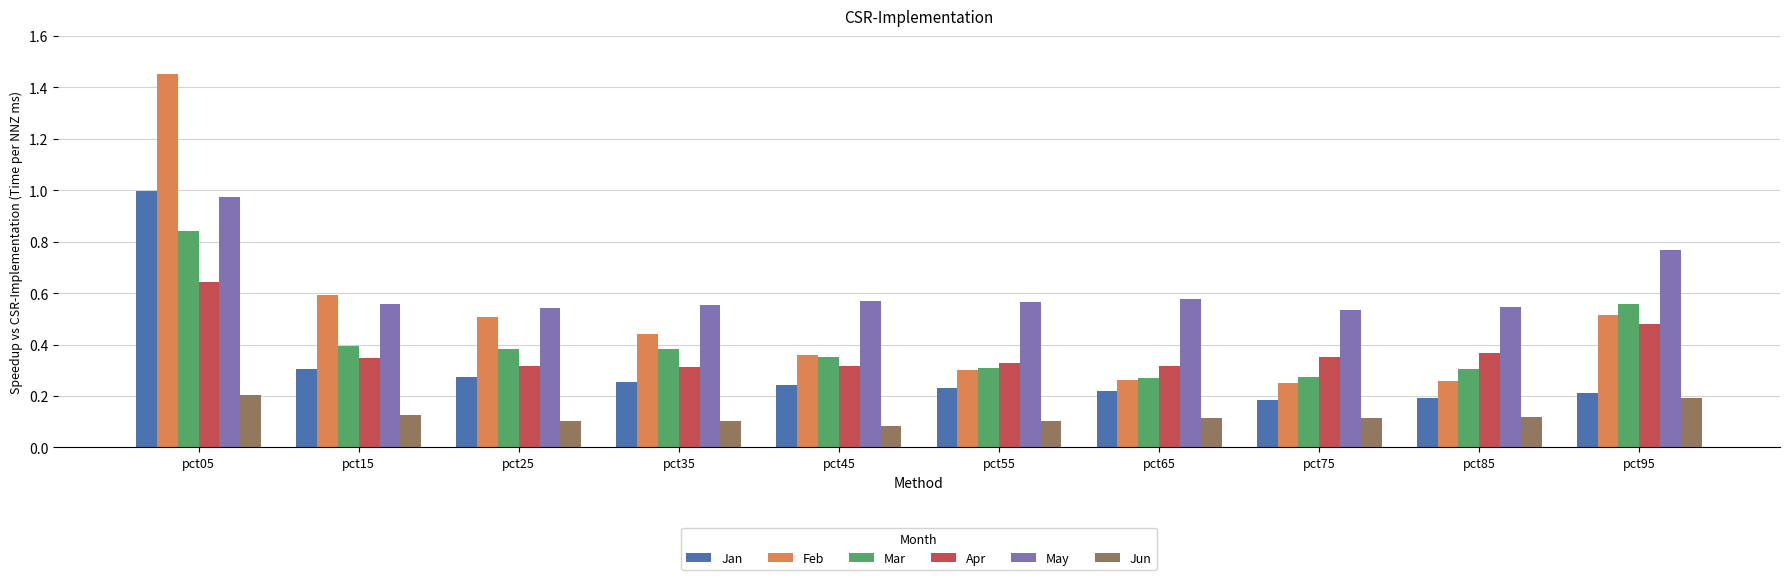

Is it true that Feb equals 0.5 at pct95?

True